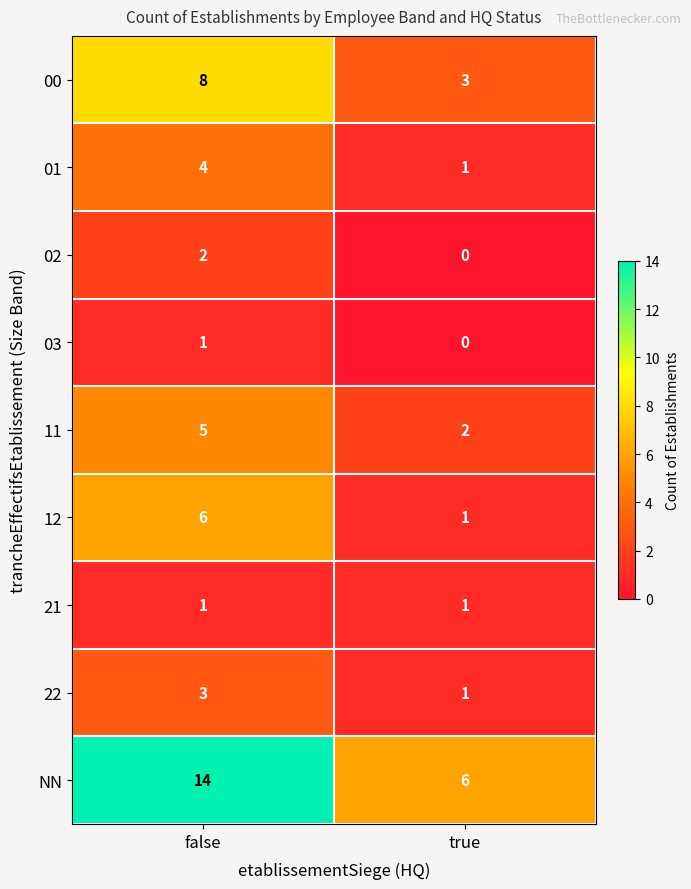

At which category is the sum across all series the highest?

false